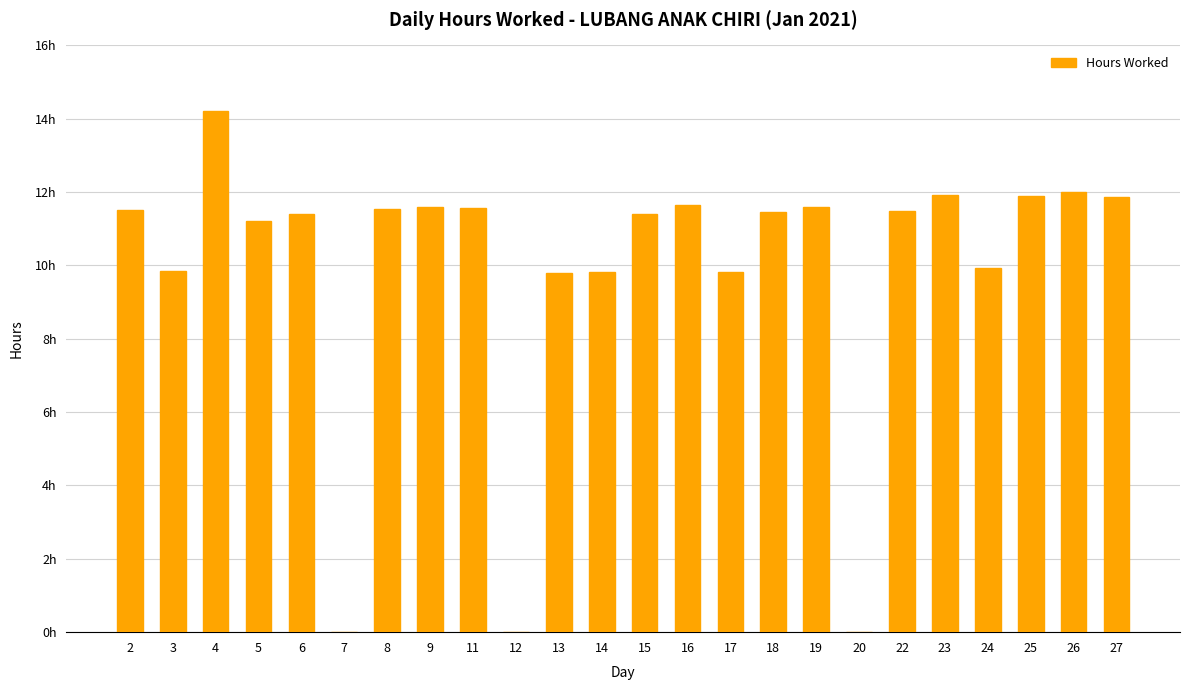

Approximately how many times larger is the value at 19 compared to 16?

1.0